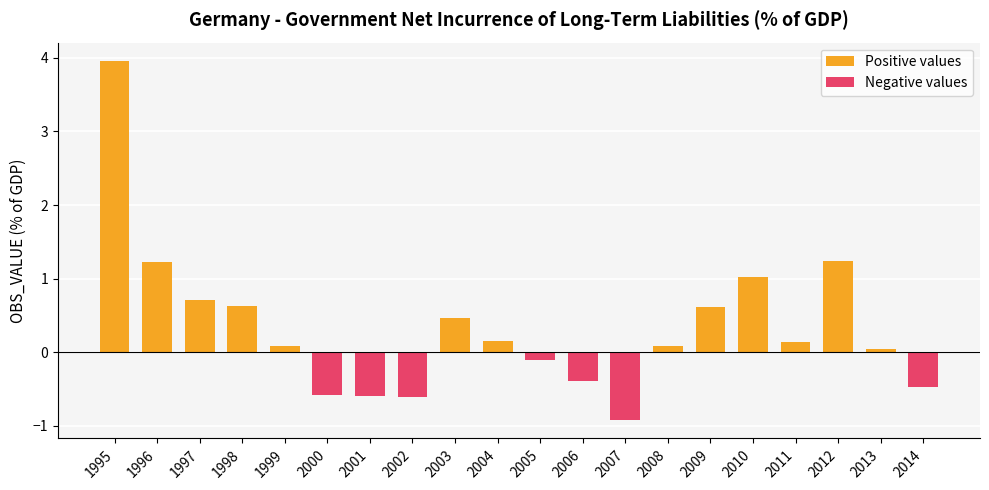

How many data points does each series have?

20